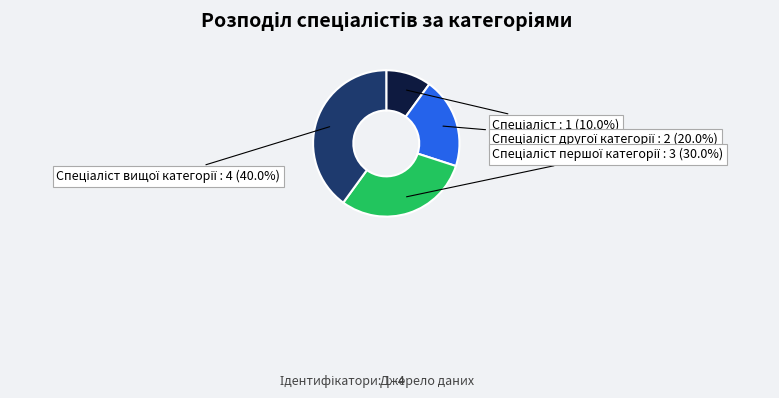

To the nearest percent, what is the difference between the largest and smallest slice percentages?

30%